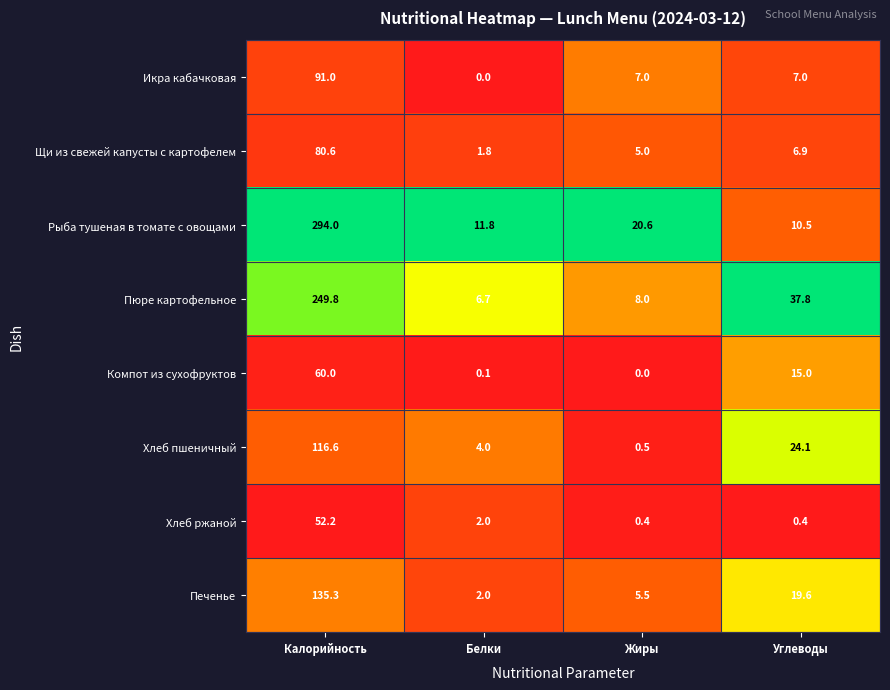

At how many categories does at least one series exceed 0?

4